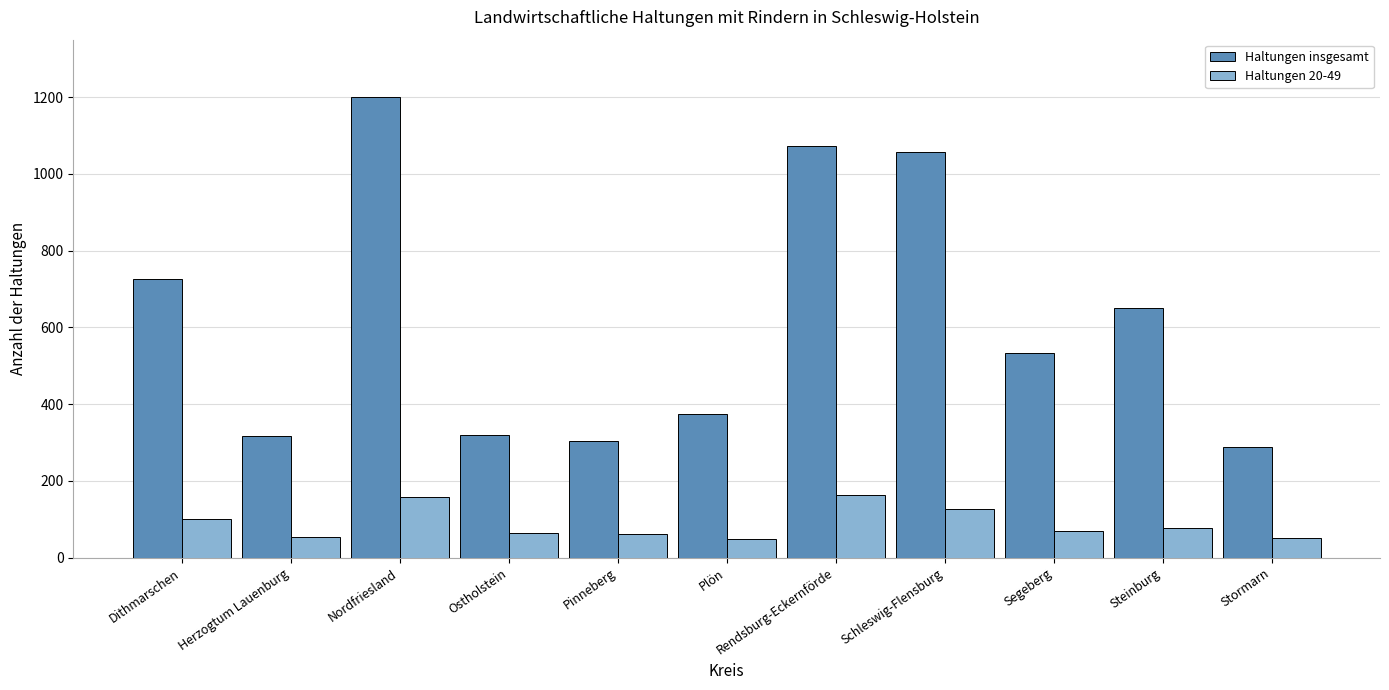

What is the maximum value shown in the chart?

1200